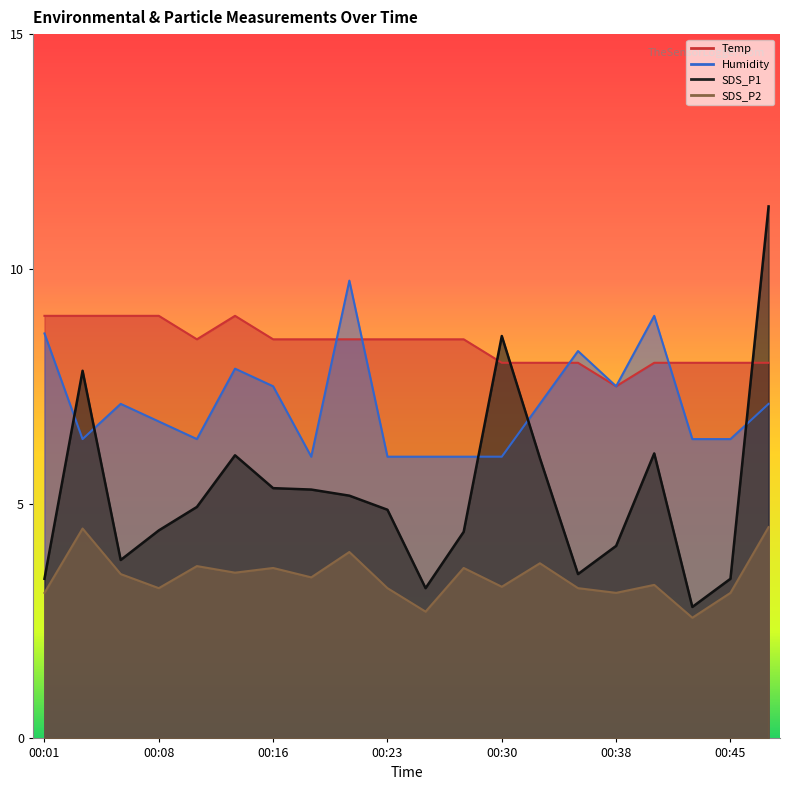

What is the approximate value of SDS_P1 at 00:18?

5.3